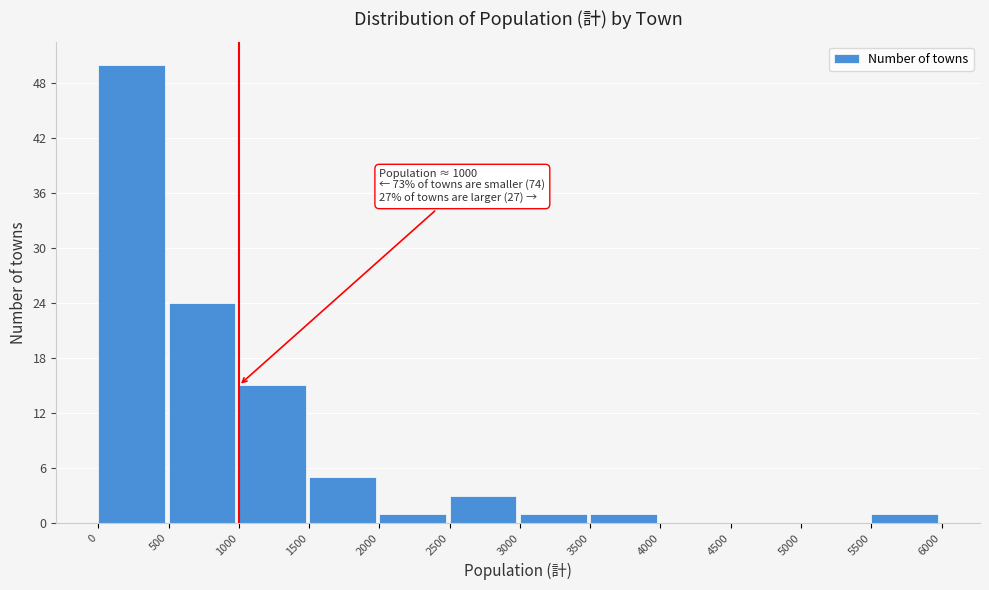

Over which range of the x-axis is the bar tallest?

0 to 500